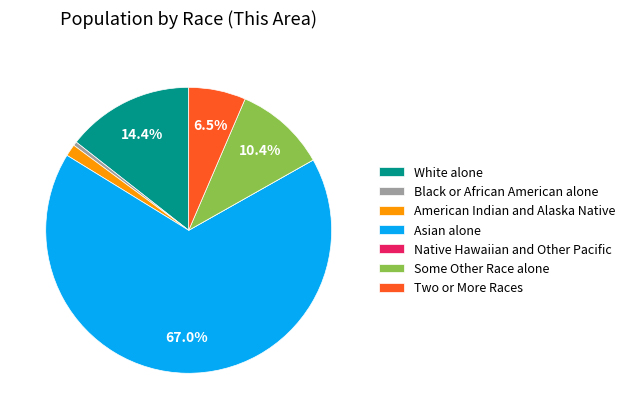

To the nearest percent, what is the average slice percentage?

14%